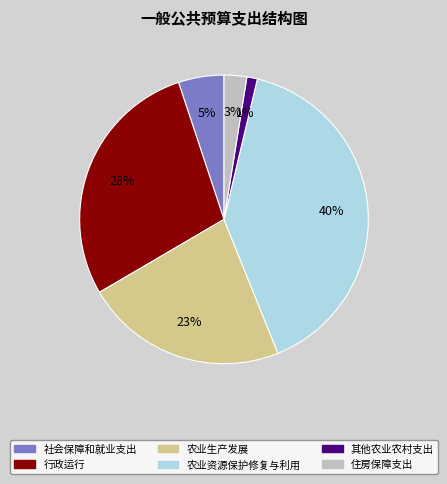

Which slice is the largest?

农业资源保护修复与利用